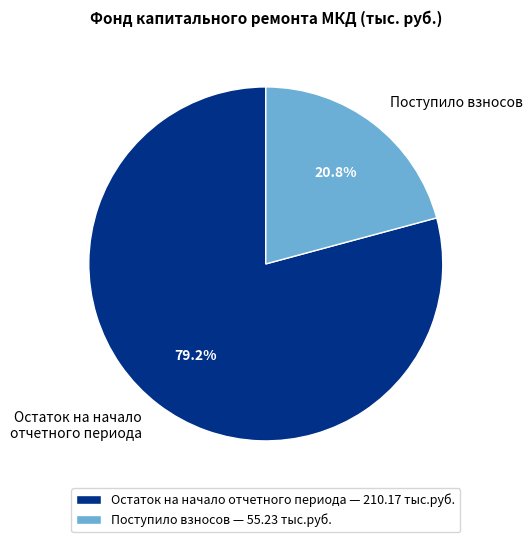

What is the ratio of the value at Остаток на начало отчетного периода to the value at Поступило взносов?

3.8